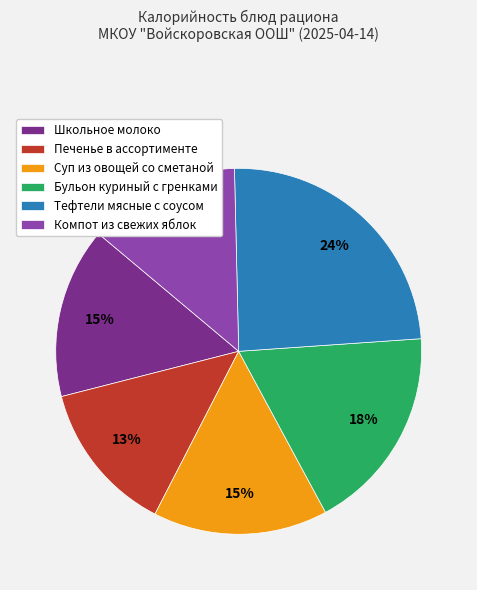

Does any single category account for the majority?

No